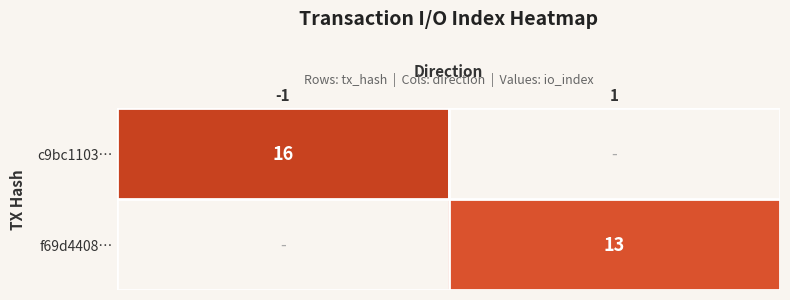

True or false: c9bc1103… has a value of 16 at -1.

True